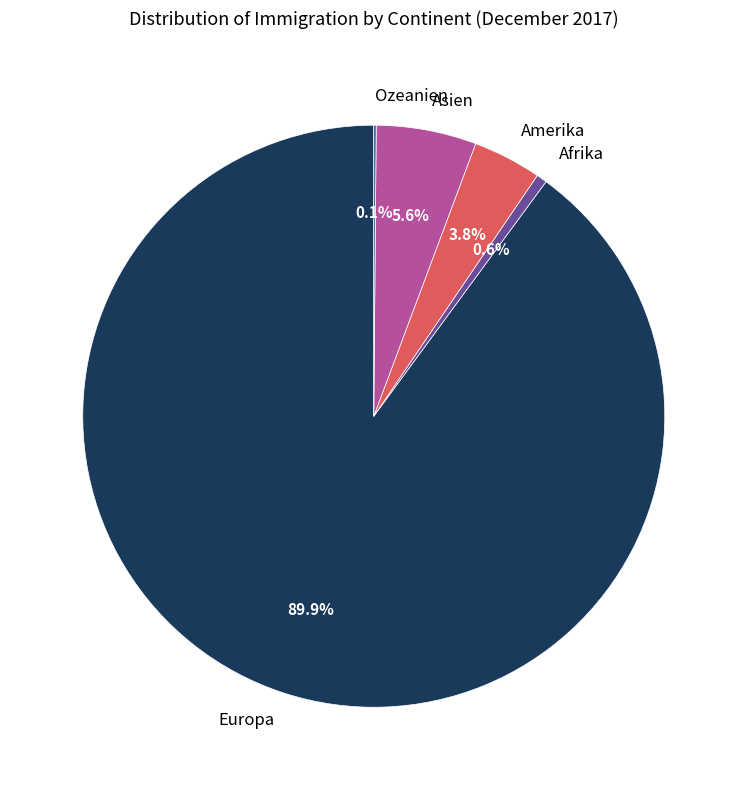

Does Europa represent more than half of the total?

Yes